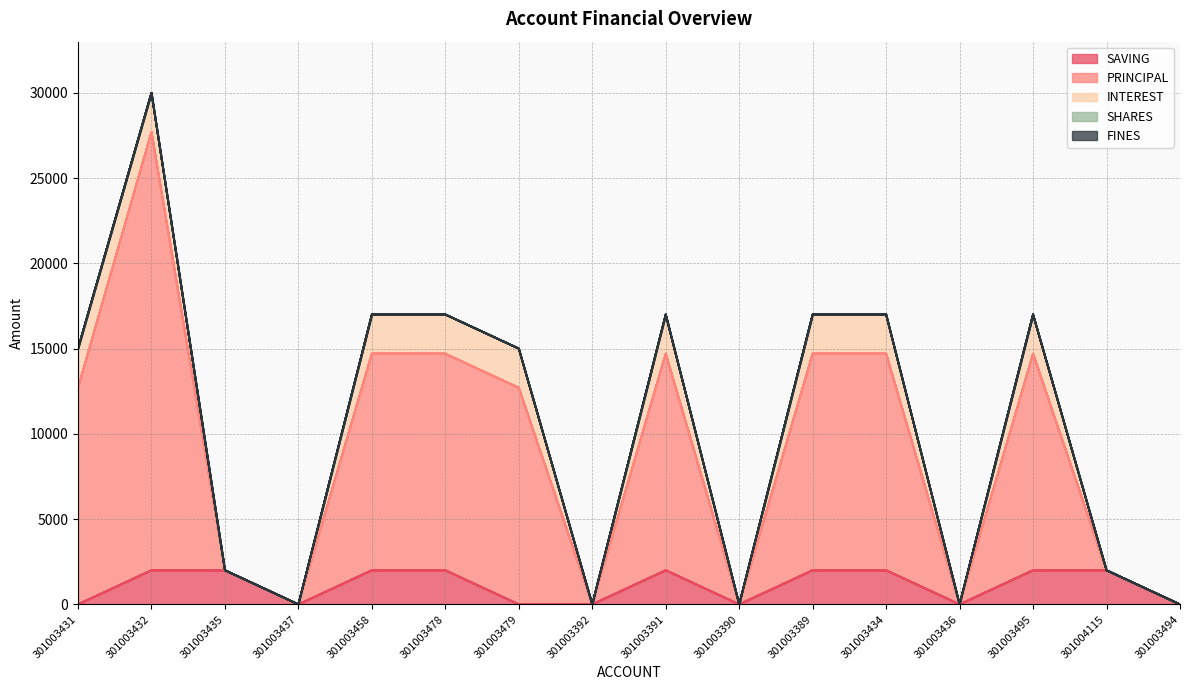

Rank the series at 301003434 from lowest to highest value.

SHARES, FINES, SAVING, INTEREST, PRINCIPAL